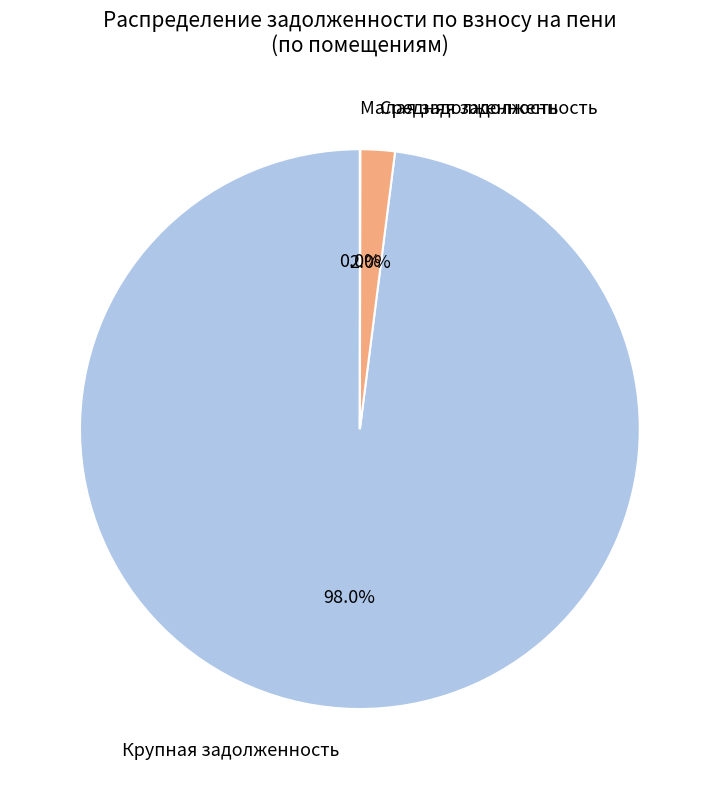

Is there any slice that represents more than half of the pie?

Yes